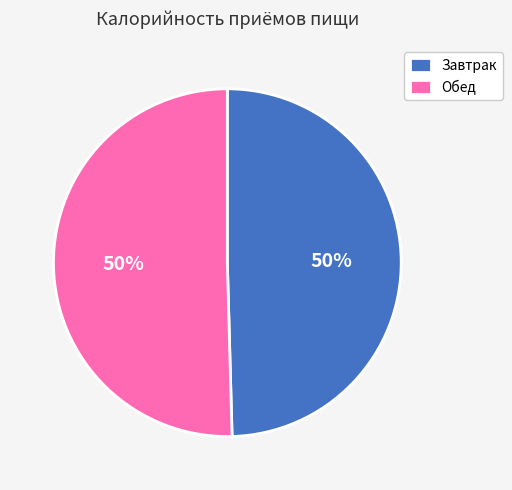

Do Обед and Завтрак together represent more than half of the pie?

Yes